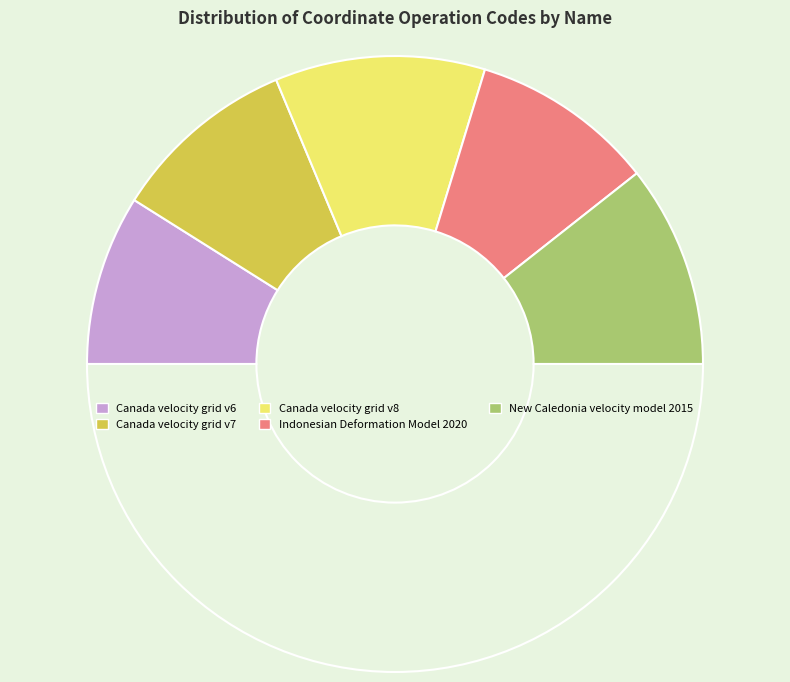

How many slices are in this pie chart?

6